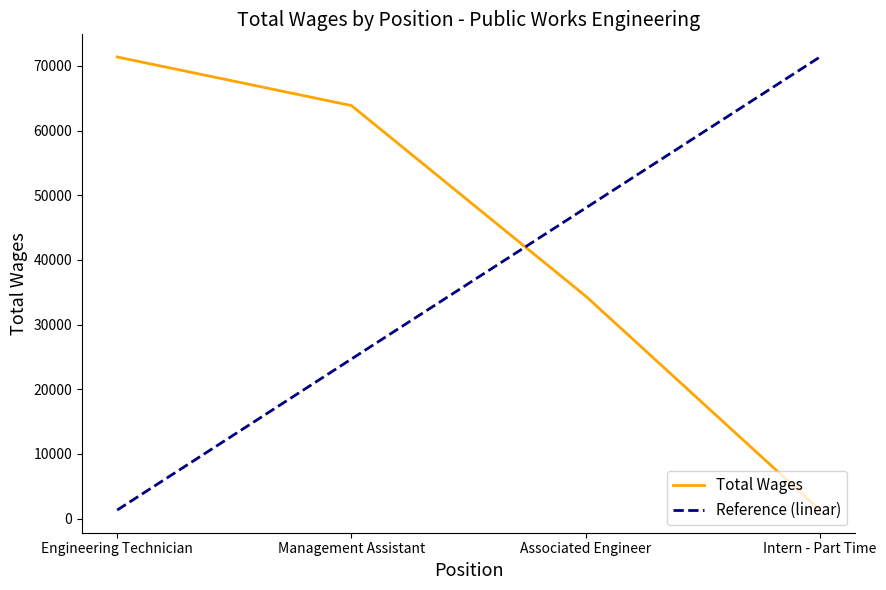

True or false: Reference (linear) and Total Wages cross at least once.

True